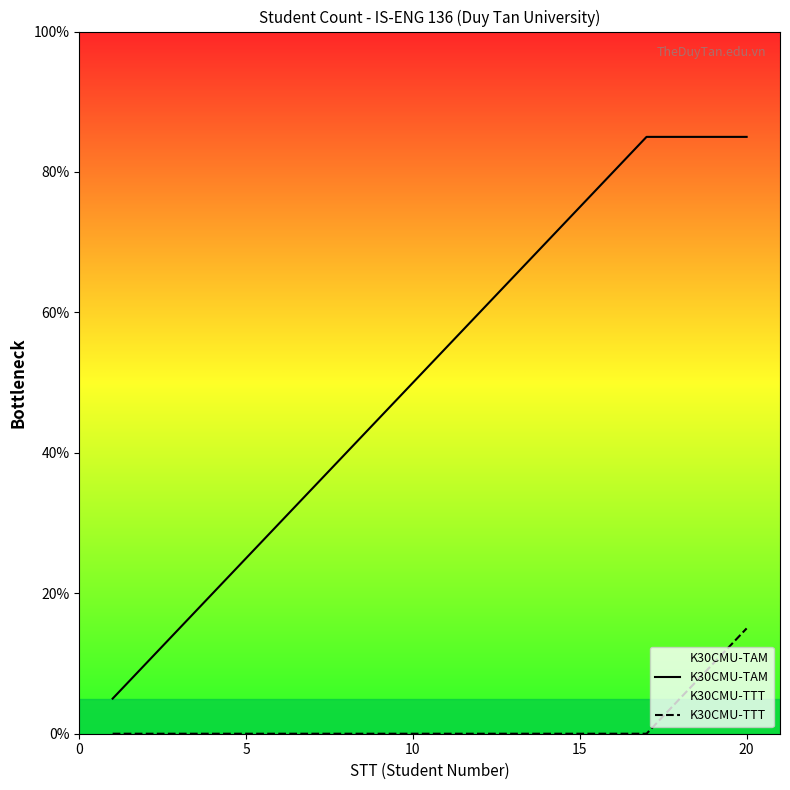

Count the number of categories in the chart.

20